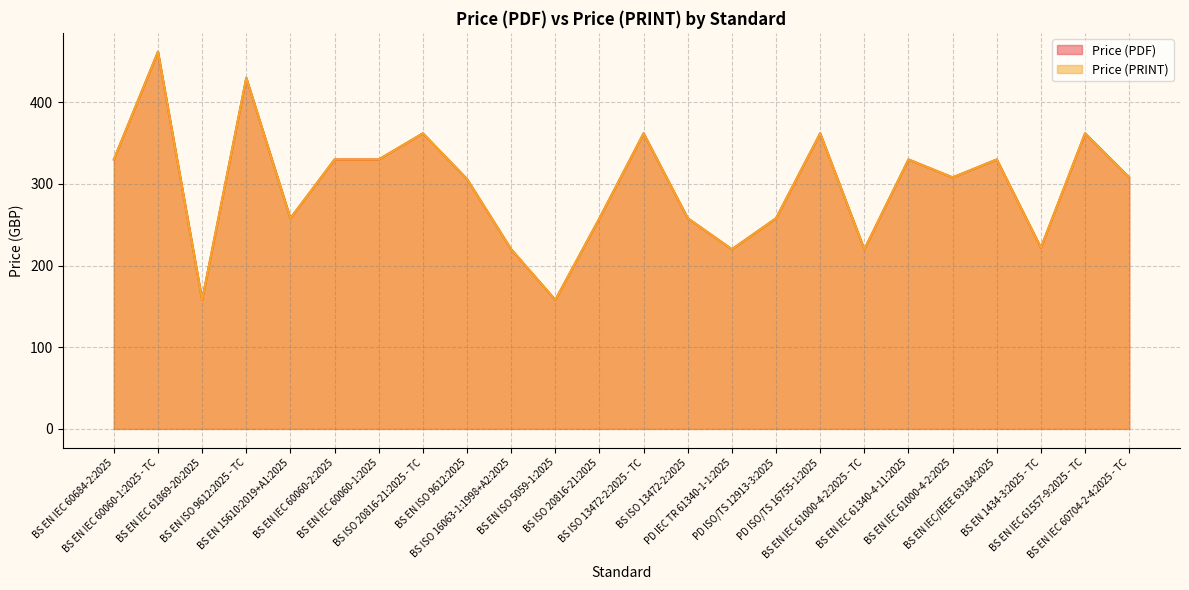

What is the label of the 19th point from the left?

BS EN IEC 61340-4-11:2025